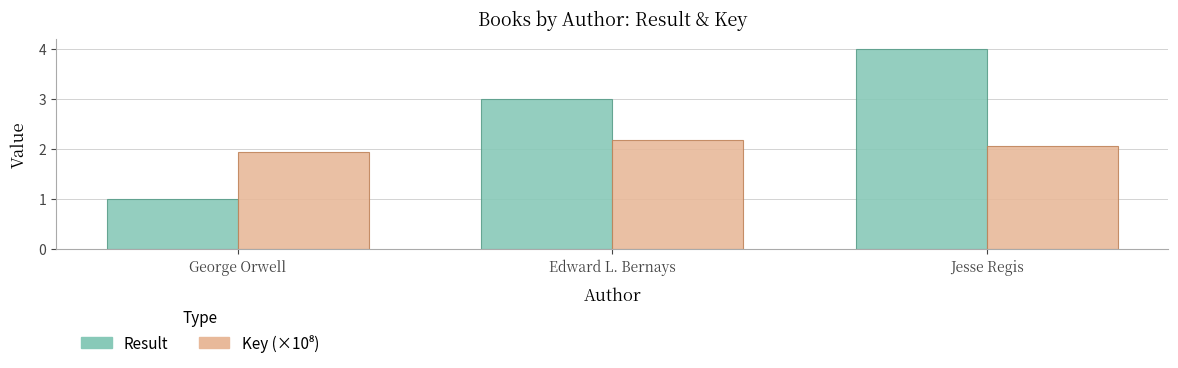

Read the Result value at Edward L. Bernays.

3.0